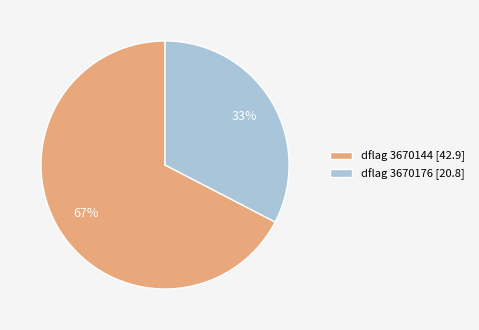

How many slices are in this pie chart?

2